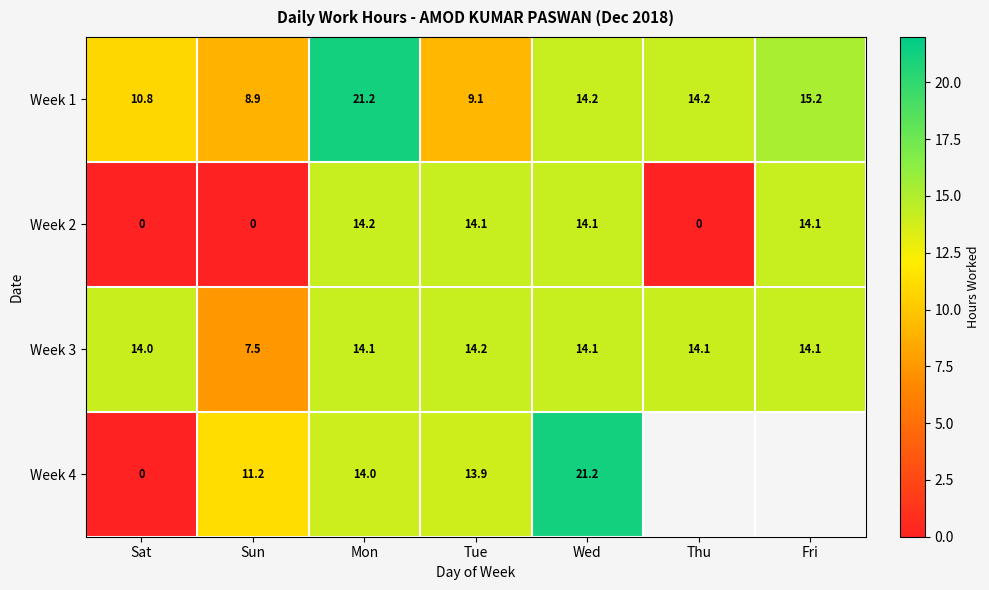

The Week 1 series shows 2.7 at Sun. True or false?

False